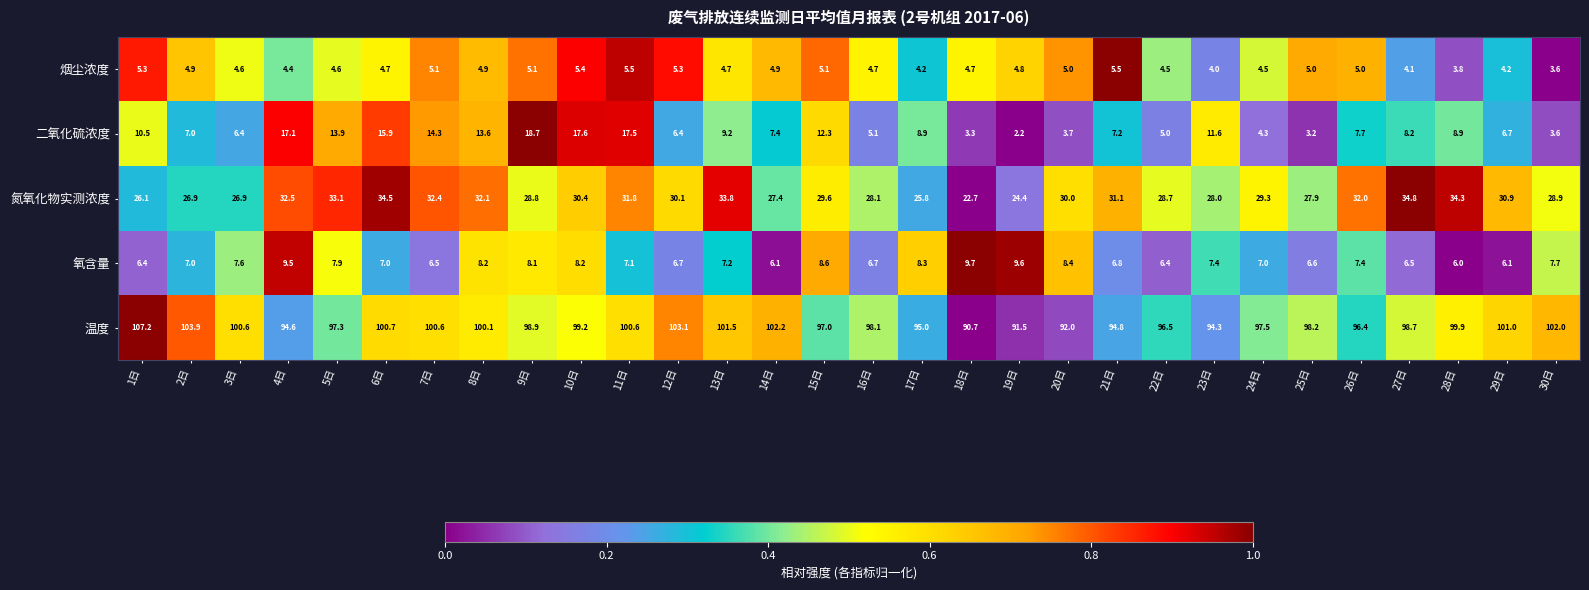

At how many categories does at least one series exceed 3?

30